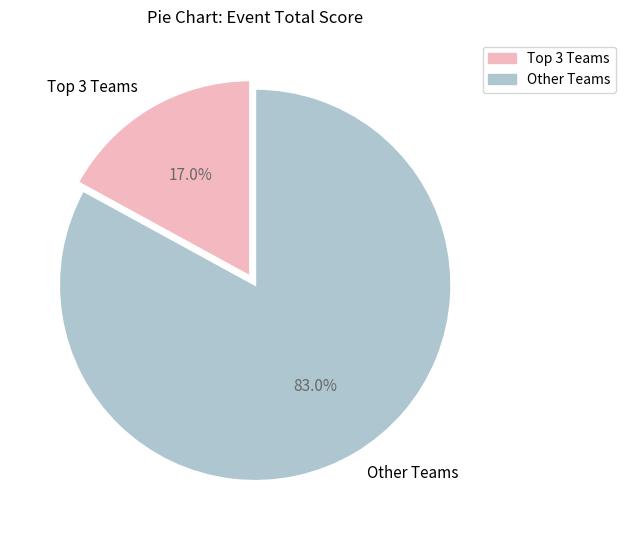

What percentage is NOT represented by Other Teams?

17.0%